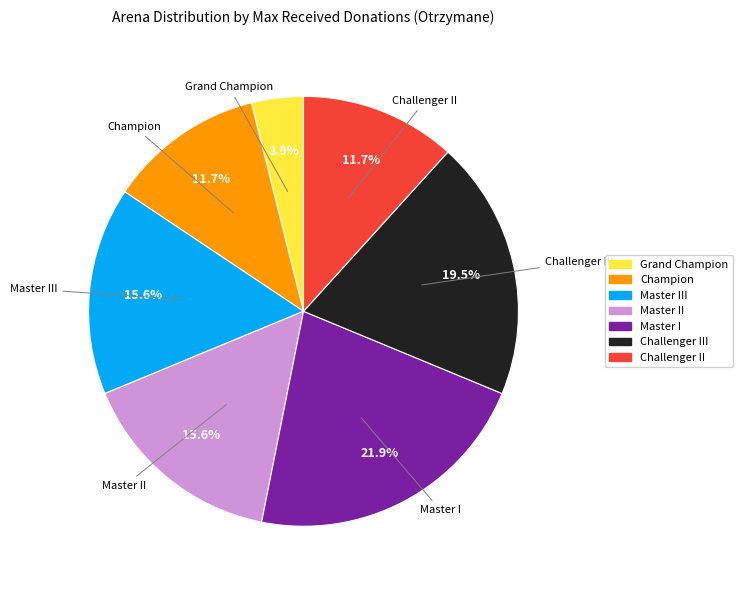

Does any single category account for the majority?

No